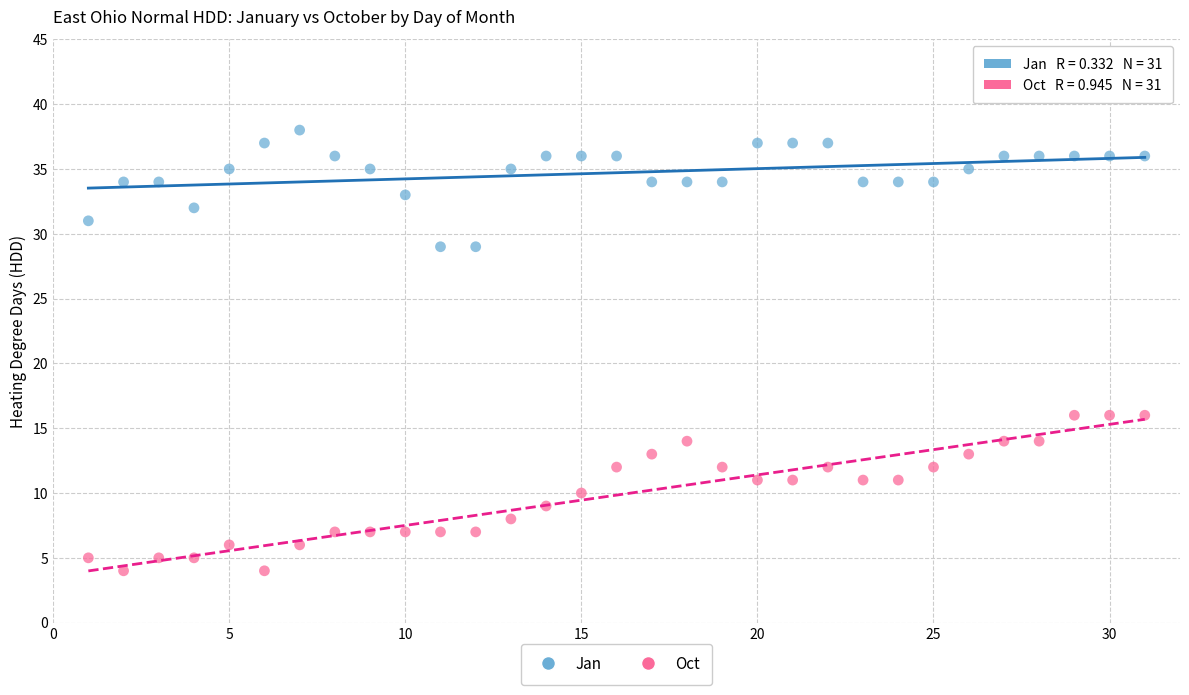

What are all the series names shown in the legend?

Jan, Oct